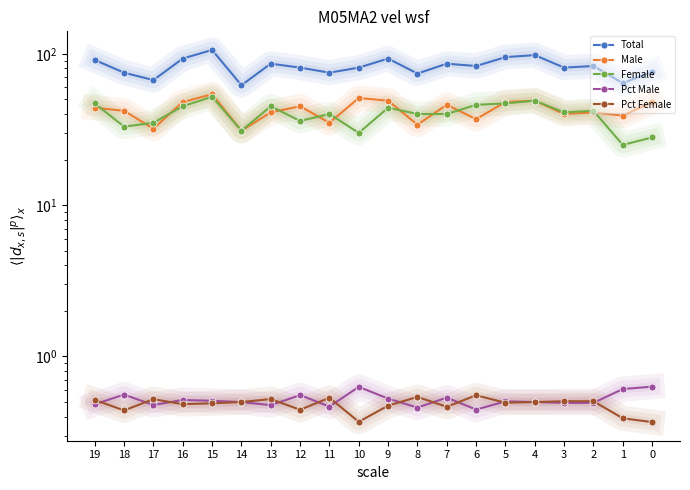

Where is the first local minimum for Female?

1